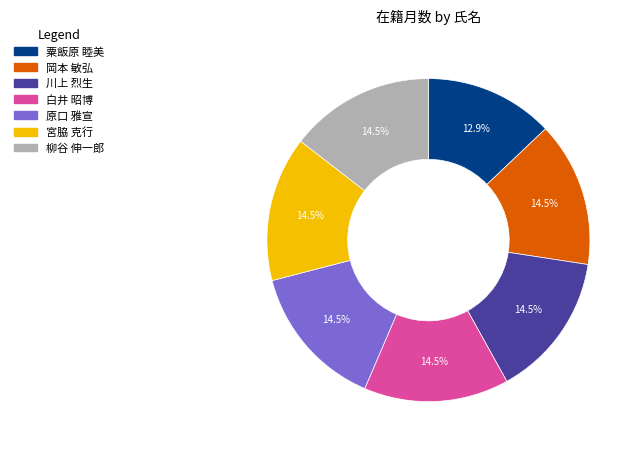

Do 川上 烈生 and 原口 雅宣 together represent more than half of the pie?

No